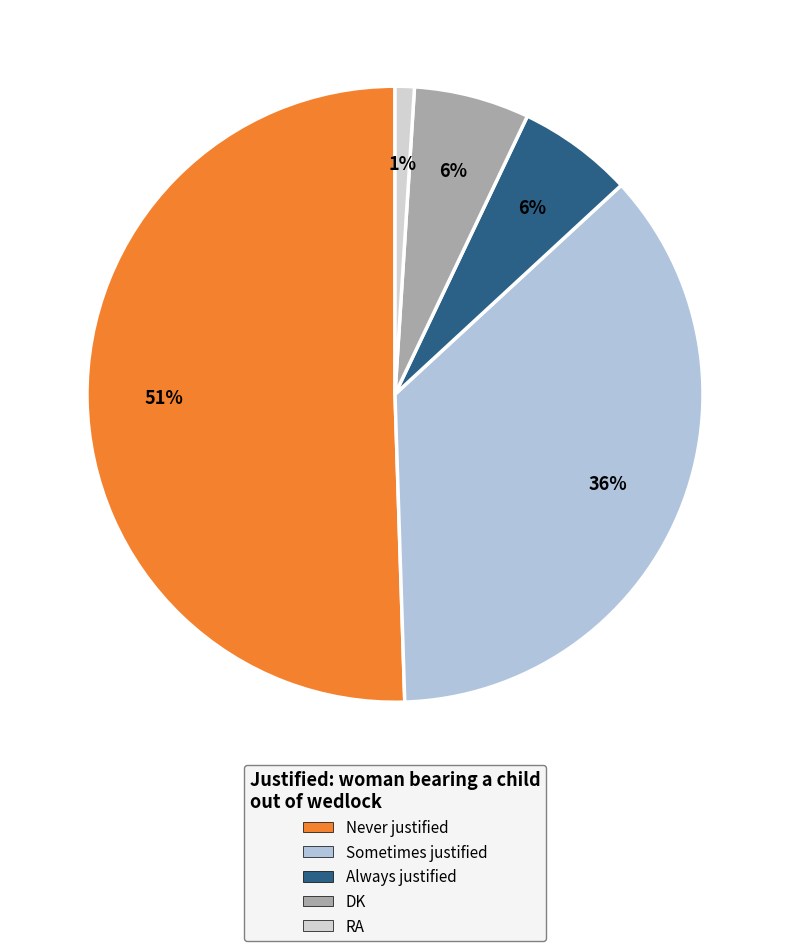

What percentage is the Never justified slice, to the nearest percent?

51%